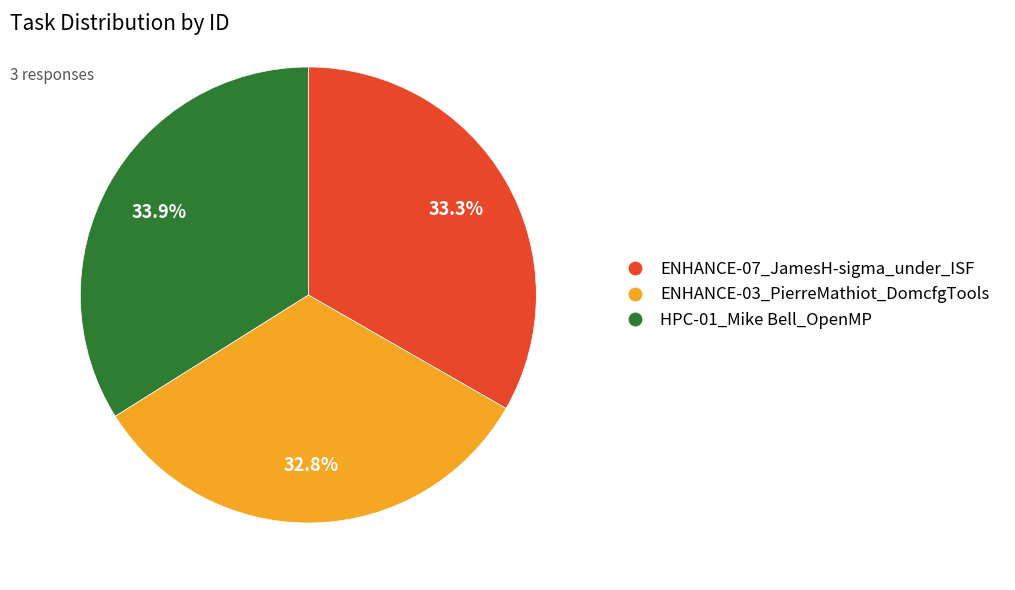

Count the number of slices in the pie.

3